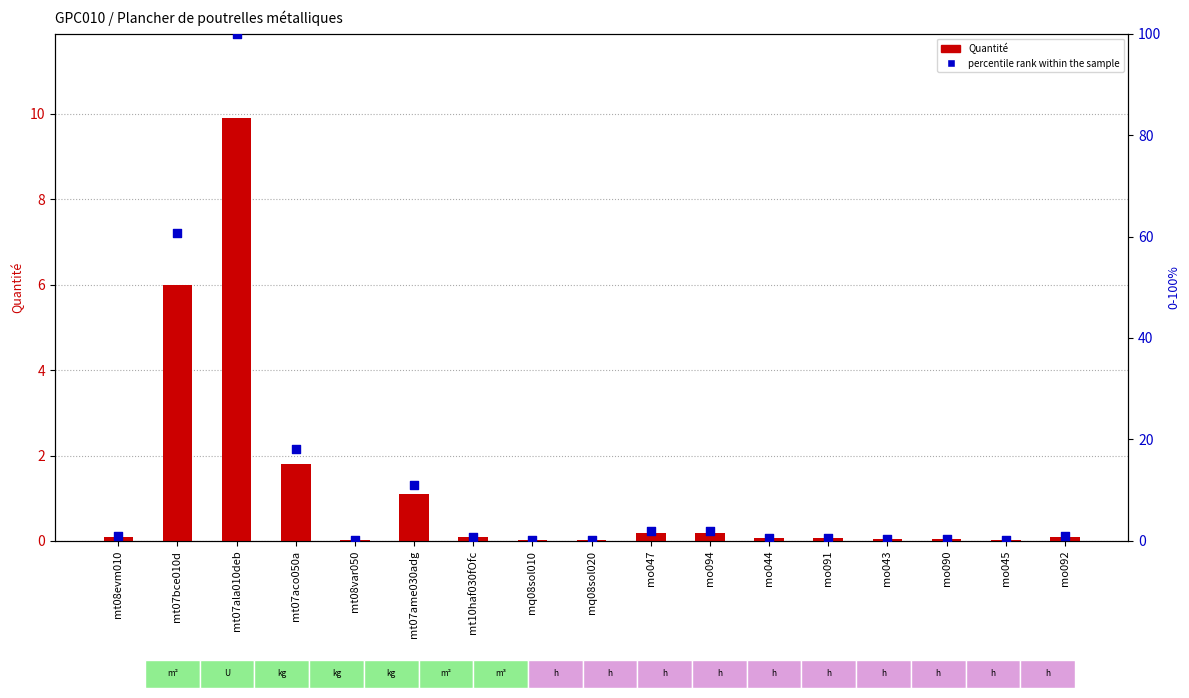

Which series reaches the maximum Y coordinate?

percentile rank within the sample